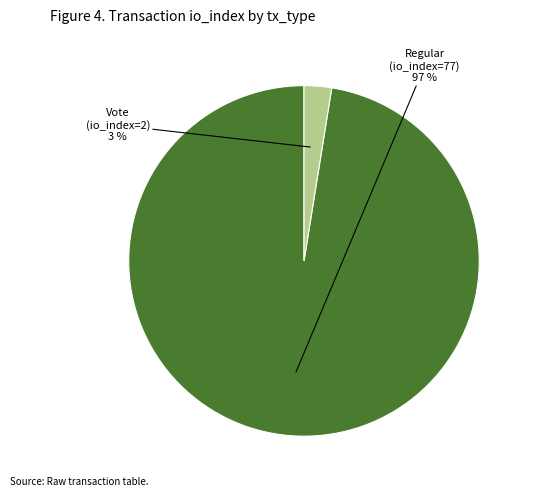

Is Regular (io_index=77) the majority of the pie?

Yes